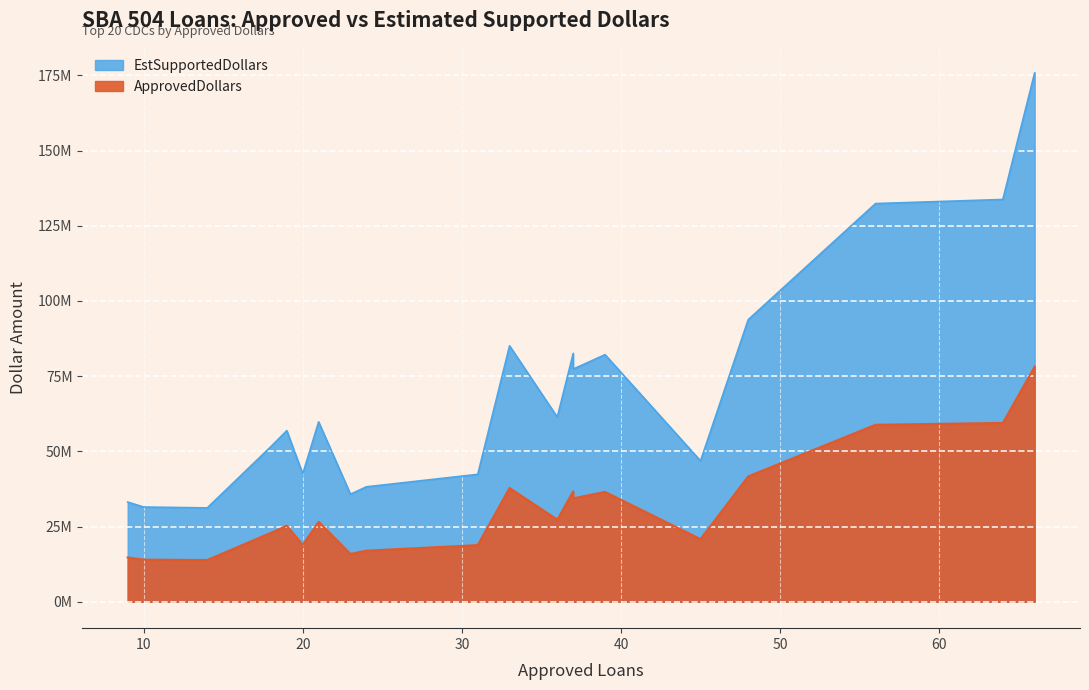

Which series has the largest range (max minus min)?

EstSupportedDollars